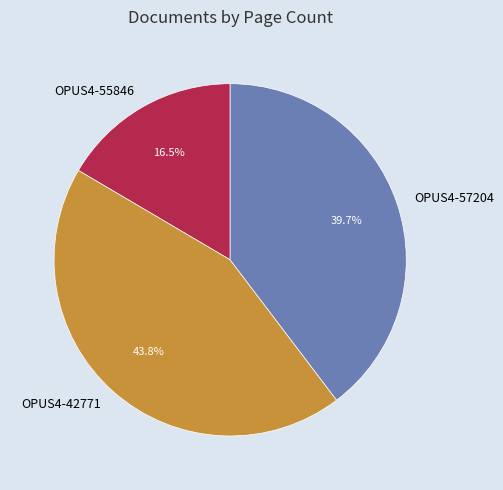

Do OPUS4-42771 and OPUS4-55846 together represent more than half of the pie?

Yes